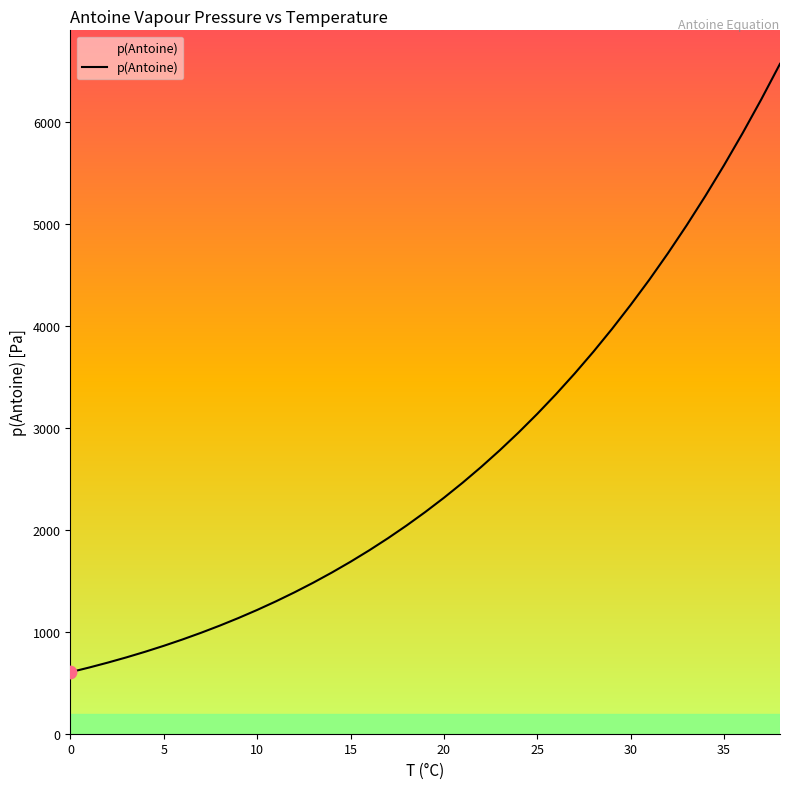

What is the minimum value shown in the chart?

604.2